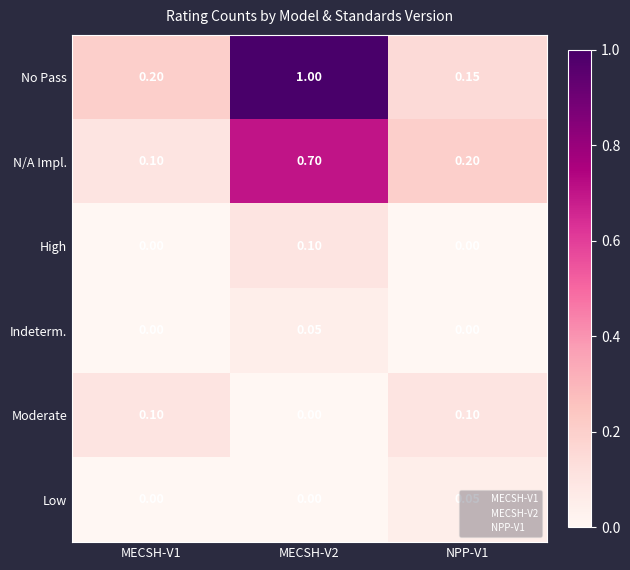

At which category is the sum across all series the highest?

MECSH-V2